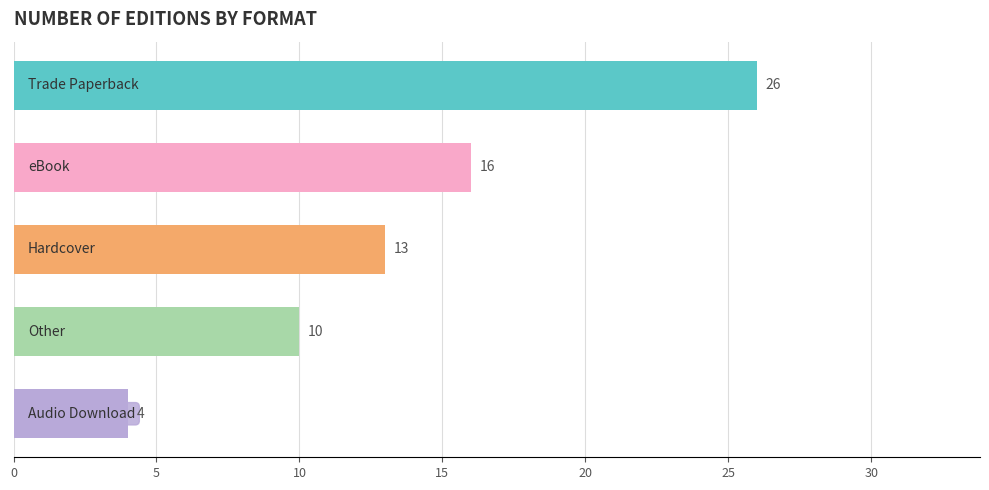

What is the value of the 1st bar from the top?

26